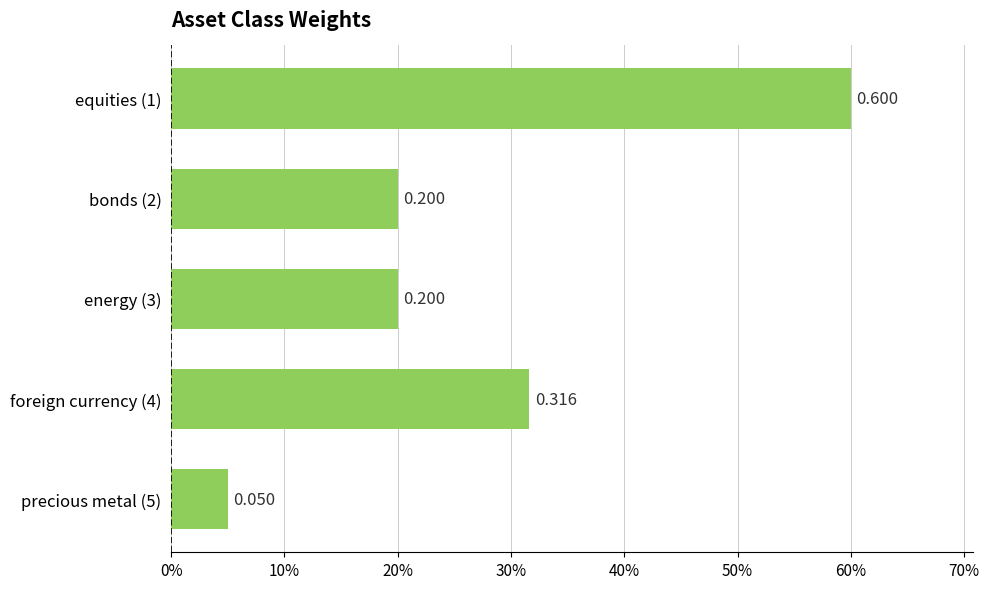

Are the bars horizontal?

Yes